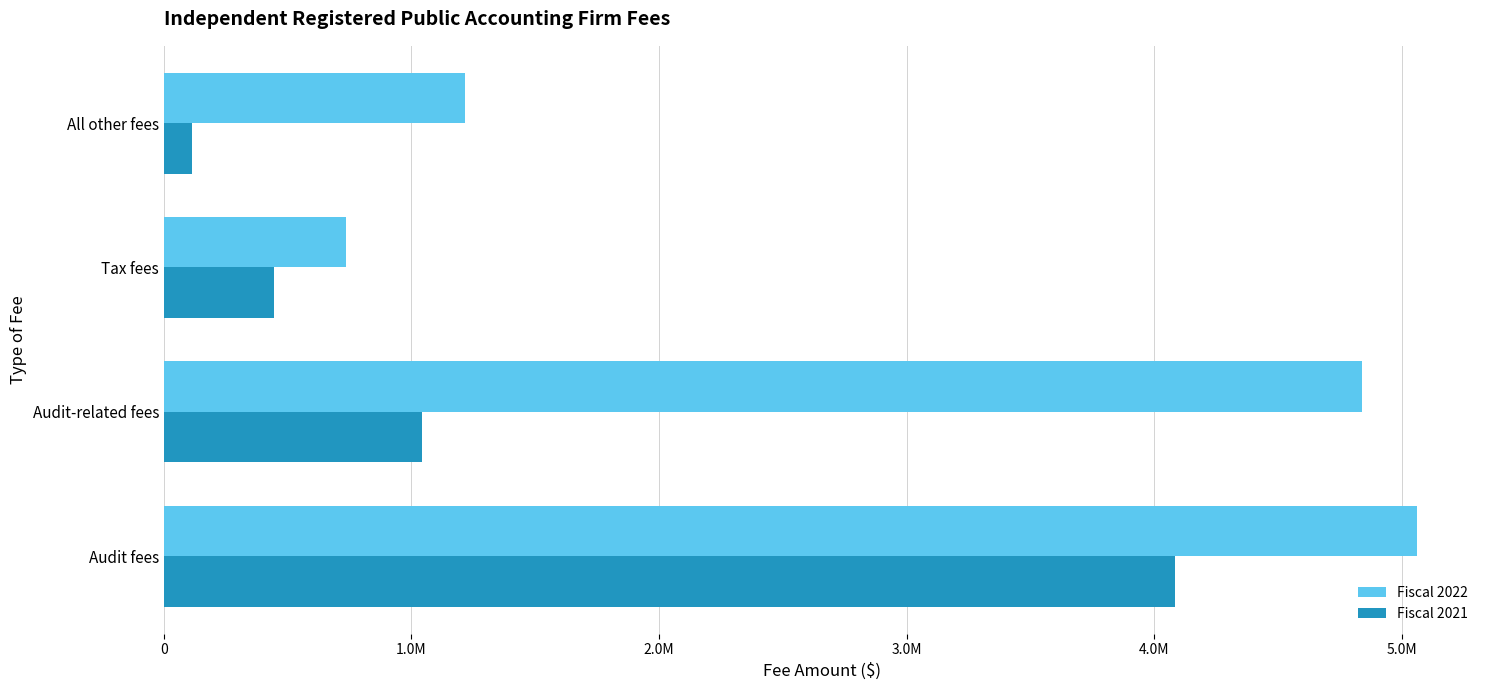

What are all the series names shown in the legend?

Fiscal 2022, Fiscal 2021